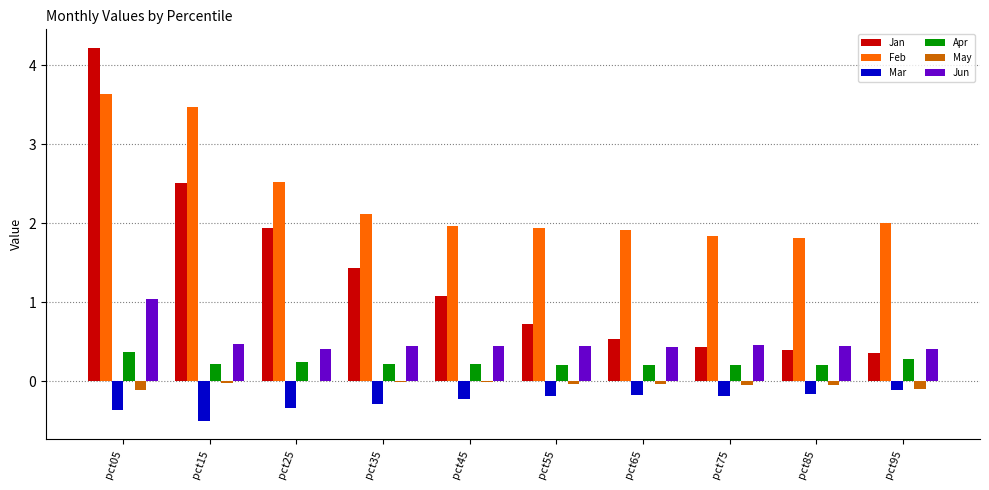

What are all the series names shown in the legend?

Jan, Feb, Mar, Apr, May, Jun